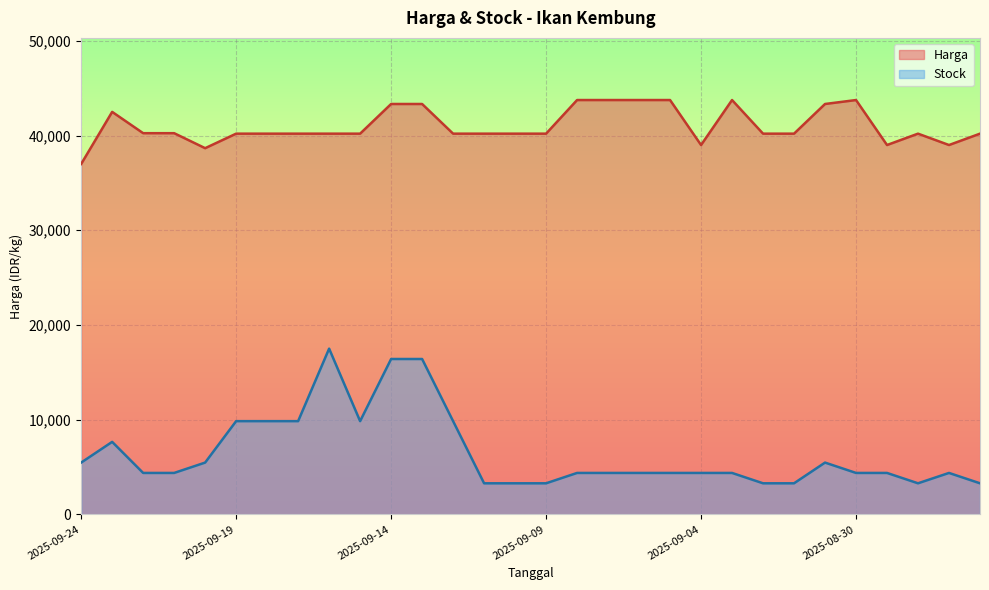

At which label does Stock first exceed 4375?

2025-09-24